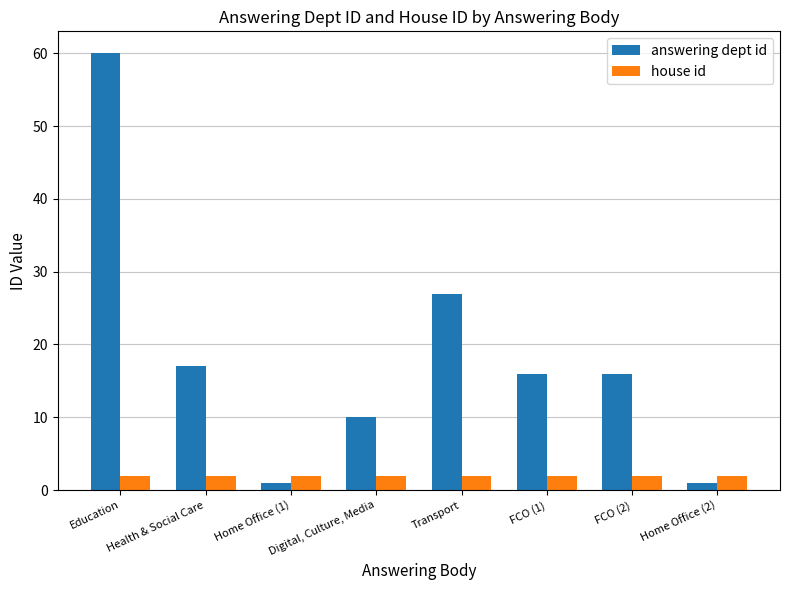

Between Health & Social Care and Digital, Culture, Media, which series saw the biggest shift?

answering dept id